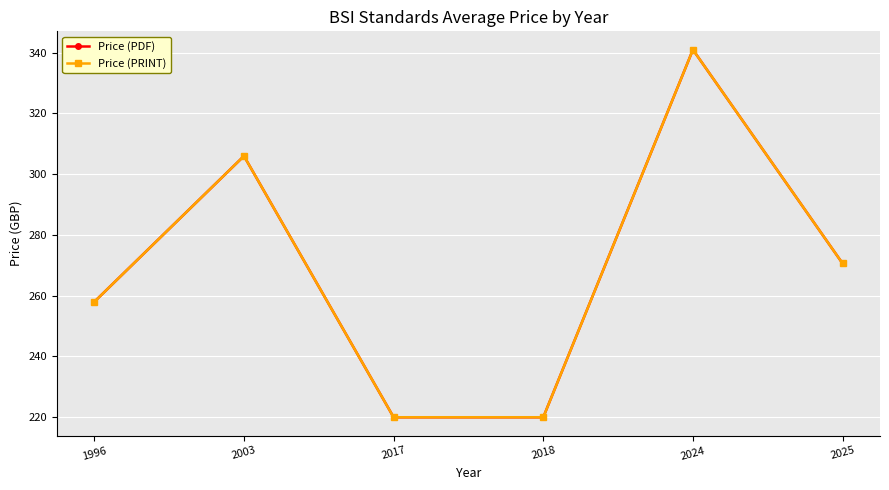

Does the chart display data point markers on the line(s)?

Yes